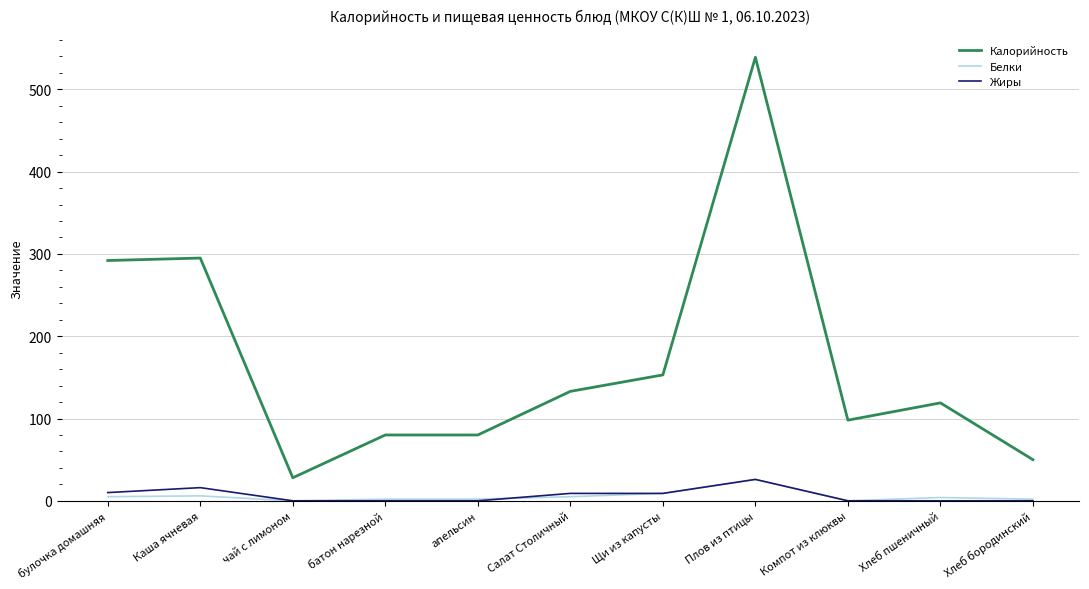

At which label does Калорийность reach its peak?

Плов из птицы